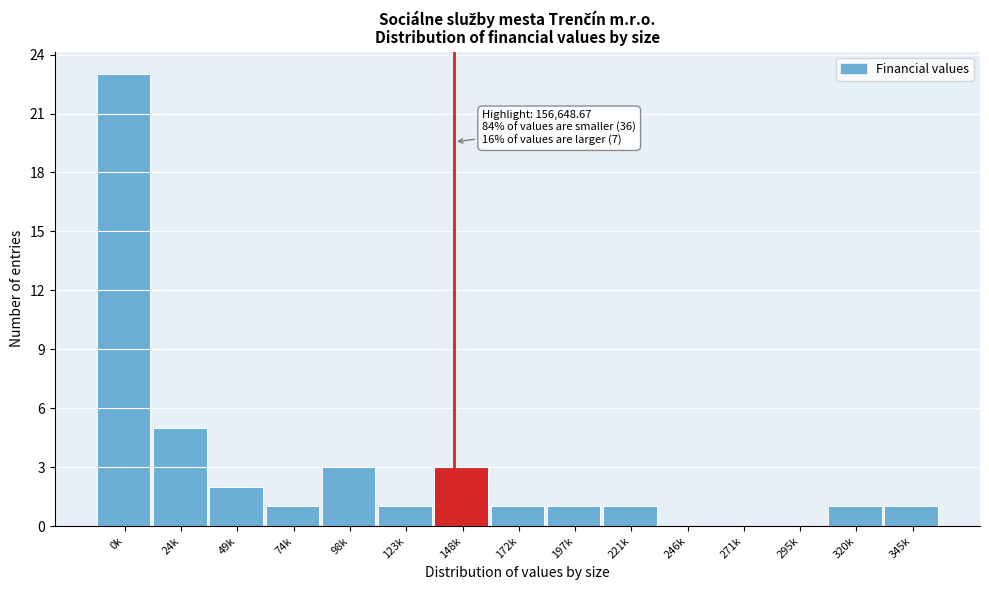

Reading left to right, what are all the values shown in this chart?

0k=23	24k=5	49k=2	74k=1	98k=3	123k=1	148k=3	172k=1	197k=1	221k=1	246k=0	271k=0	295k=0	320k=1	345k=1